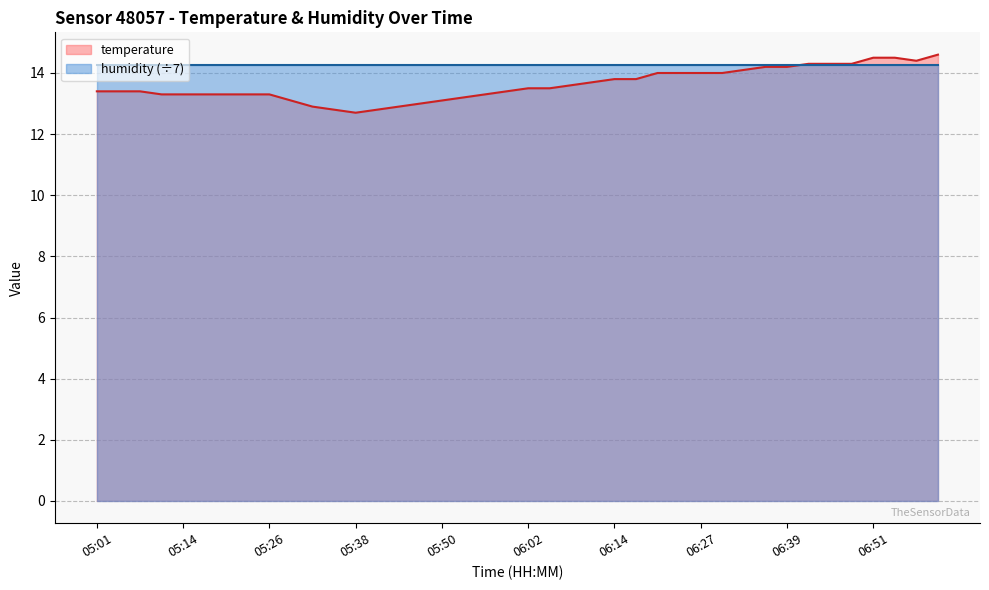

What is the label of the 3rd point from the left?

05:07